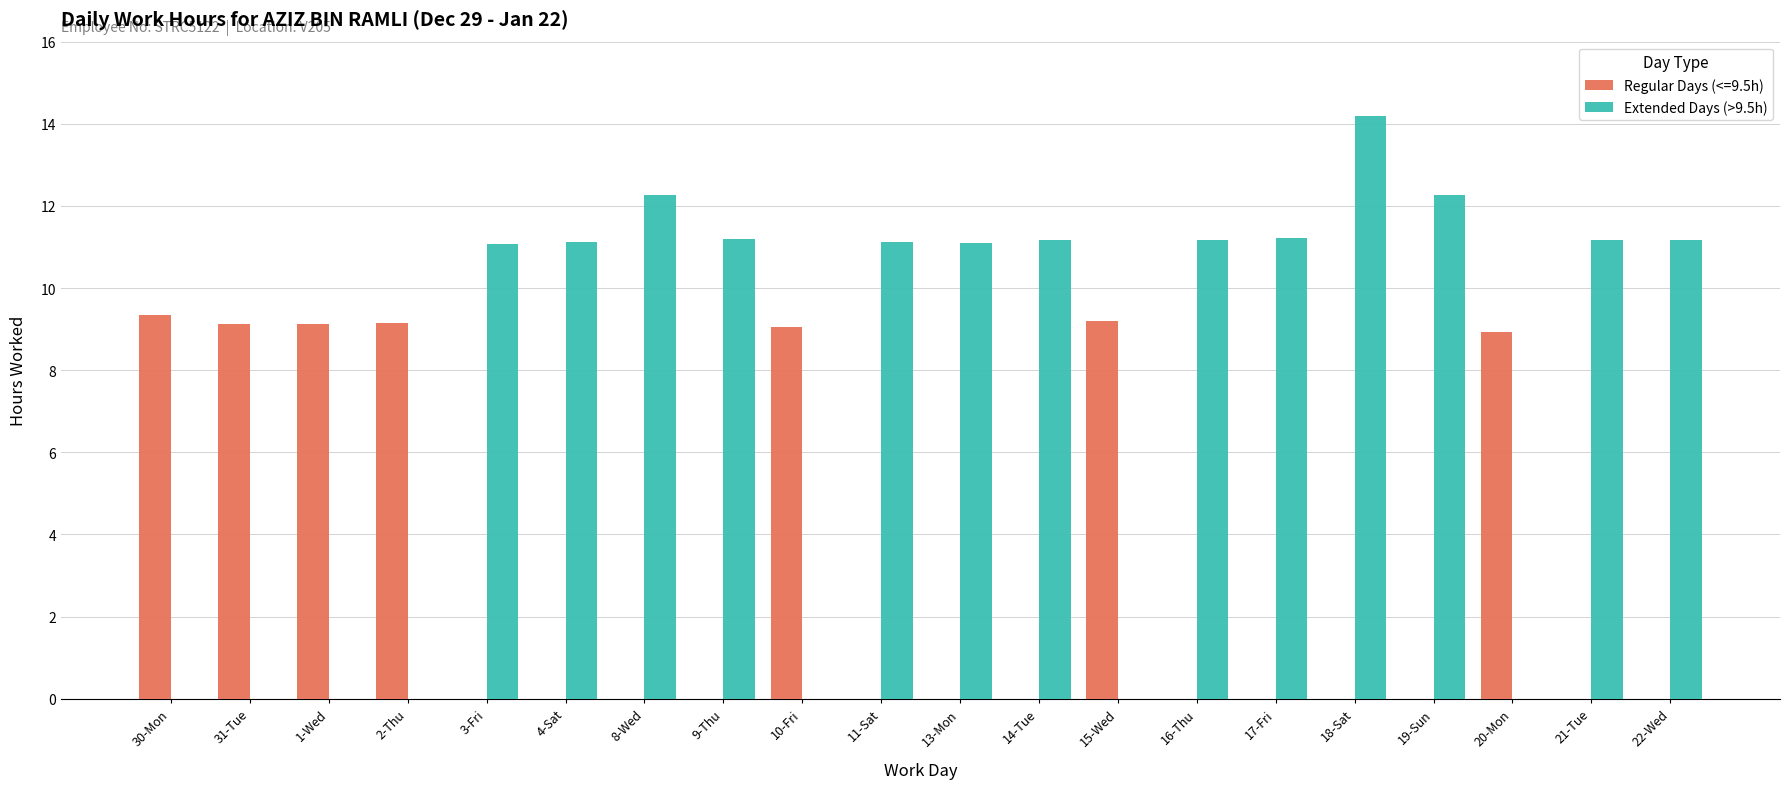

Between 4-Sat and 15-Wed, which series saw the biggest shift?

Extended Days (>9.5h)